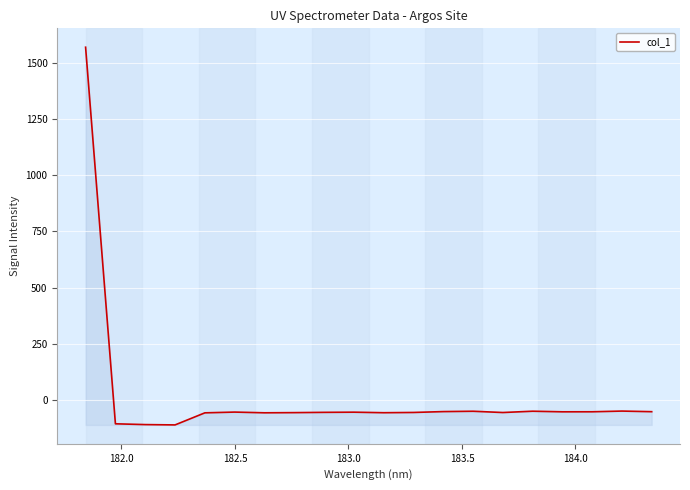

What is the difference between the maximum and minimum values?

1682.6